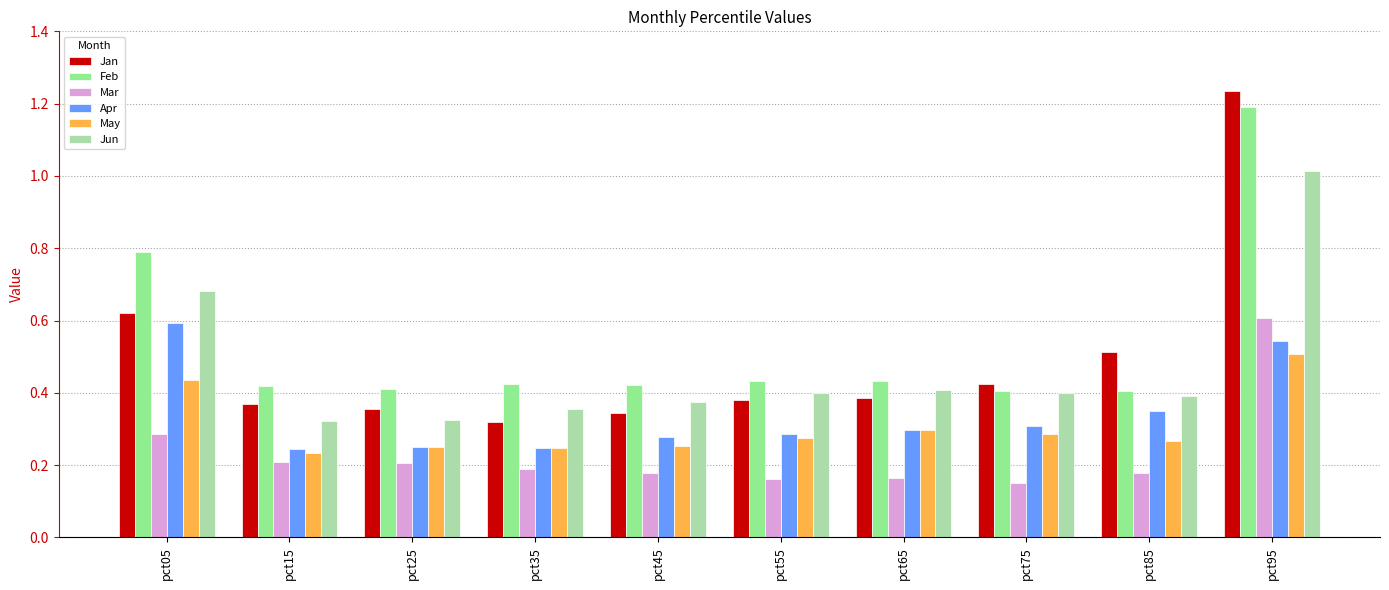

What is the sum of the Jan values at pct55 and pct85?

0.9